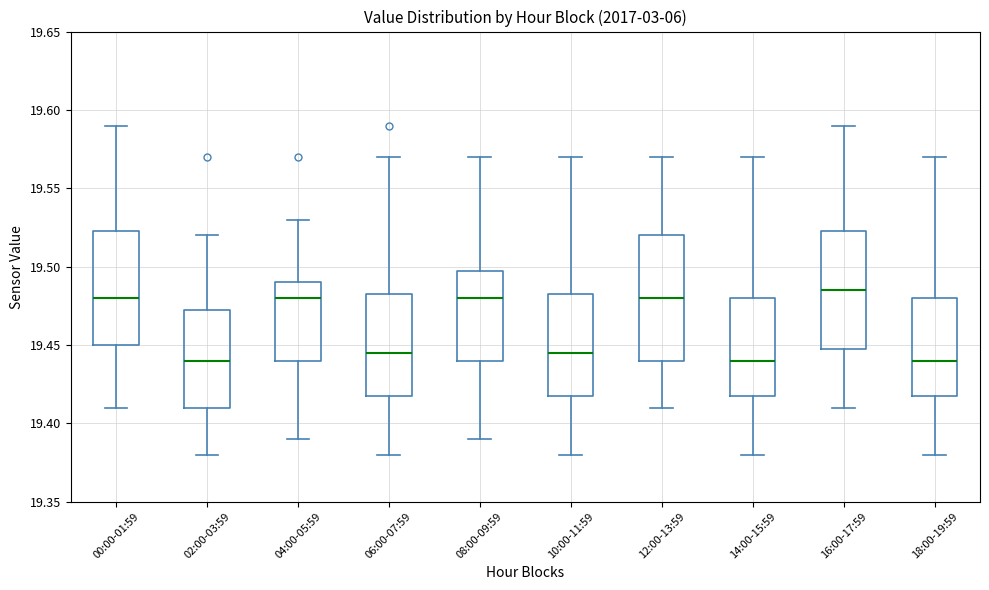

Reading left to right, read every box against the y-axis: the position of its median line, the range the box covers, and the ends of its whiskers. The values are not printed on the chart, so give them approximately, as read against the axis.

00:00-01:59: median 19.480, box 19.450 to 19.525, whiskers 19.410 to 19.590
02:00-03:59: median 19.440, box 19.410 to 19.475, whiskers 19.380 to 19.520
04:00-05:59: median 19.480, box 19.440 to 19.490, whiskers 19.390 to 19.530
06:00-07:59: median 19.445, box 19.420 to 19.485, whiskers 19.380 to 19.570
08:00-09:59: median 19.480, box 19.440 to 19.500, whiskers 19.390 to 19.570
10:00-11:59: median 19.445, box 19.420 to 19.485, whiskers 19.380 to 19.570
12:00-13:59: median 19.480, box 19.440 to 19.520, whiskers 19.410 to 19.570
14:00-15:59: median 19.440, box 19.420 to 19.480, whiskers 19.380 to 19.570
16:00-17:59: median 19.485, box 19.450 to 19.525, whiskers 19.410 to 19.590
18:00-19:59: median 19.440, box 19.420 to 19.480, whiskers 19.380 to 19.570